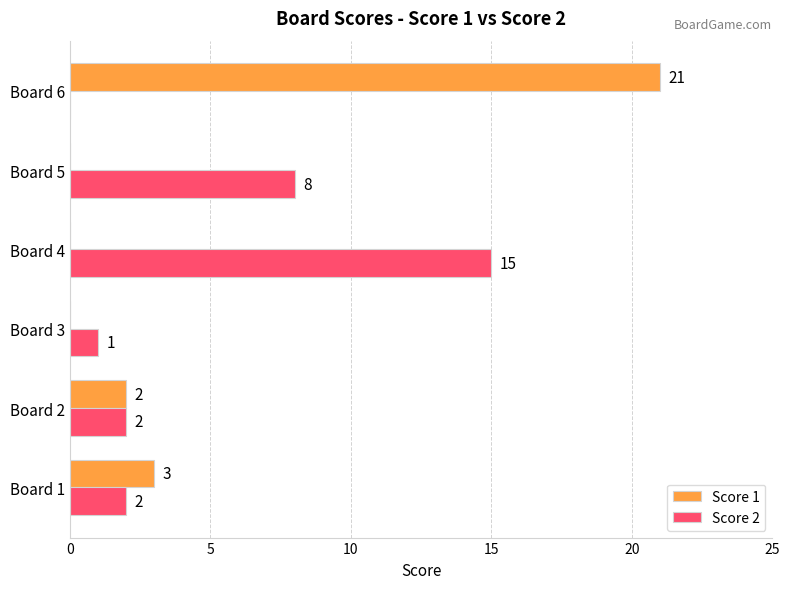

What is the sum of all Score 2 values?

28